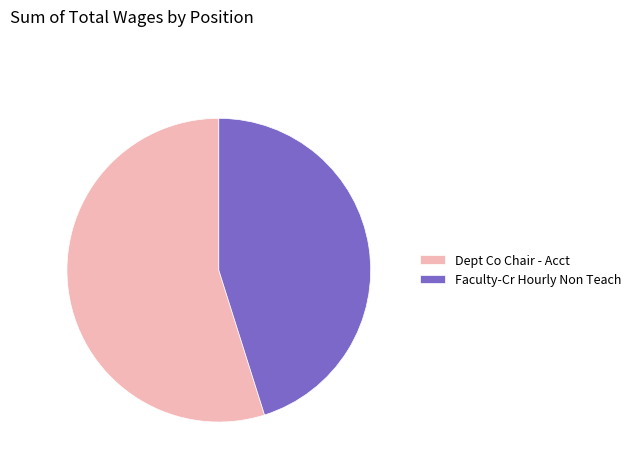

Which slice represents more than half of the pie?

Dept Co Chair - Acct